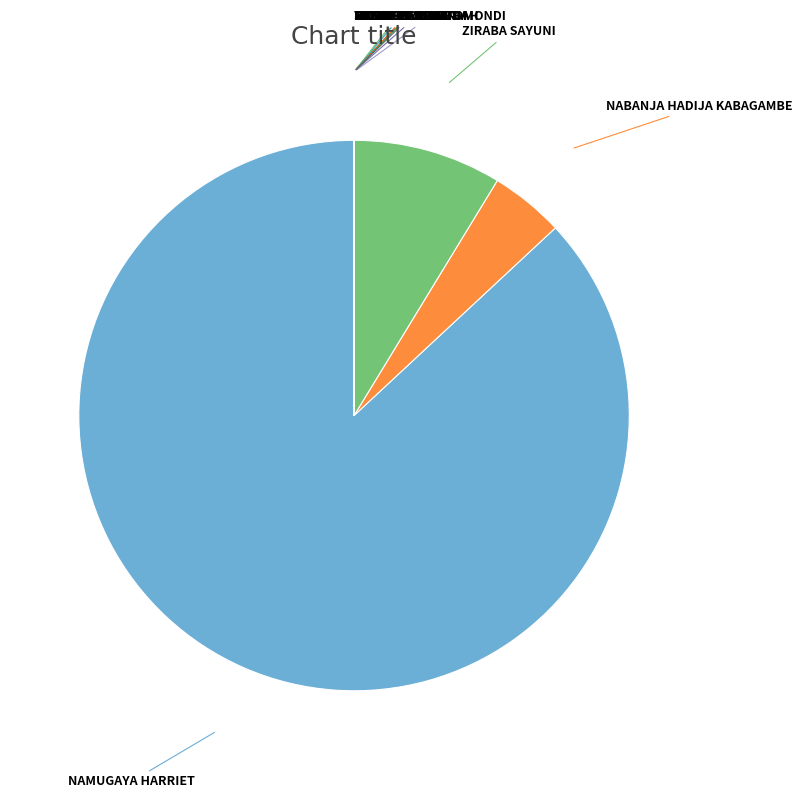

Which category has the biggest portion of the pie?

NAMUGAYA HARRIET